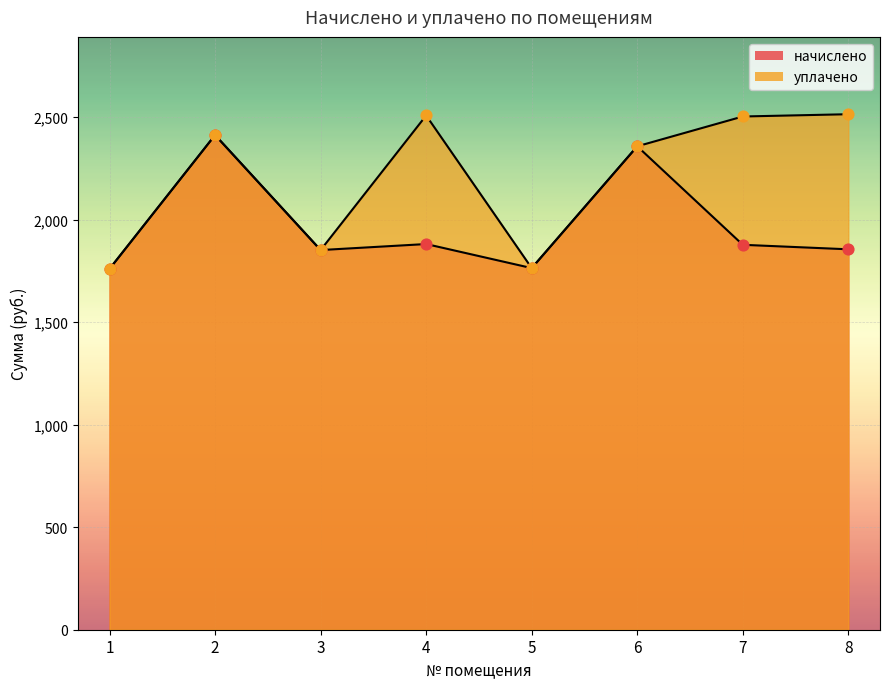

Which series has the largest Y range (max minus min)?

уплачено